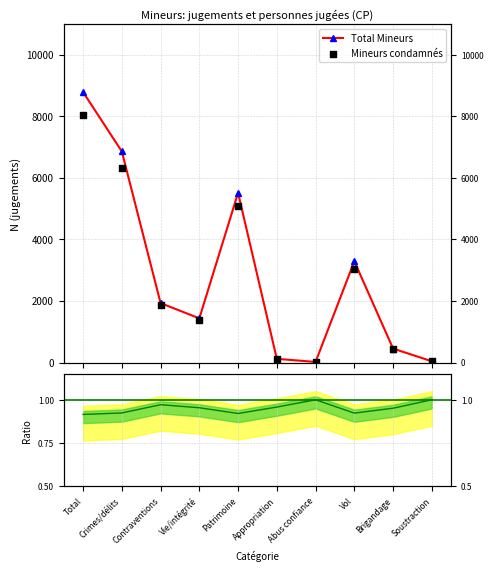

Which series has the largest total across all categories?

Total Mineurs